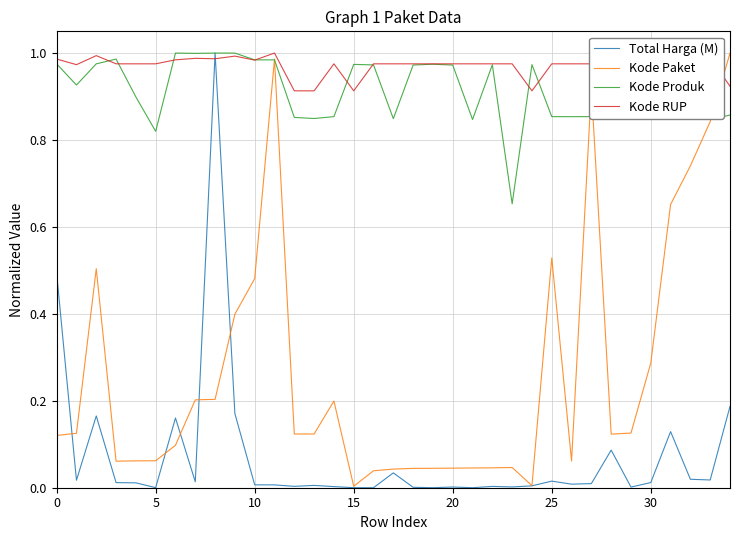

Which series has the largest total across all categories?

Kode RUP